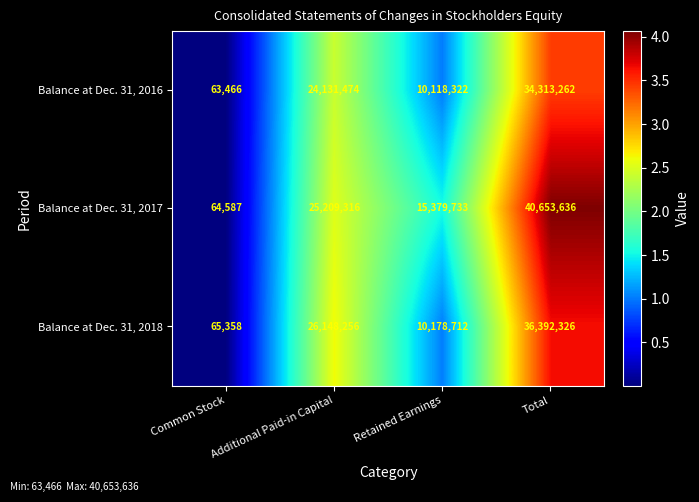

Which label corresponds to the largest value in the chart?

Total